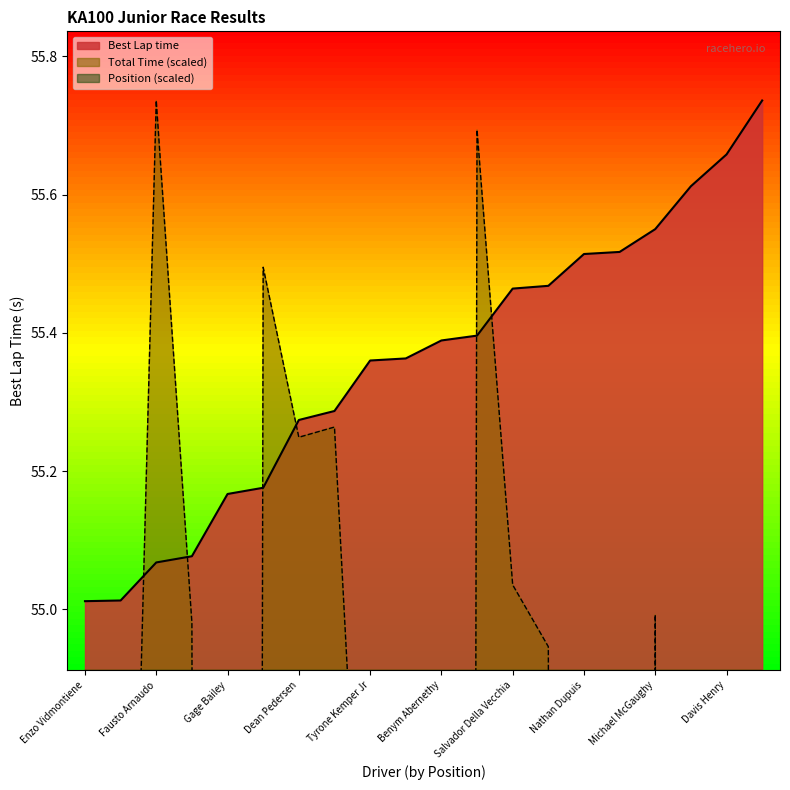

Between Enzo Vidmontiene and Benym Abernethy, which series saw the biggest shift?

Position